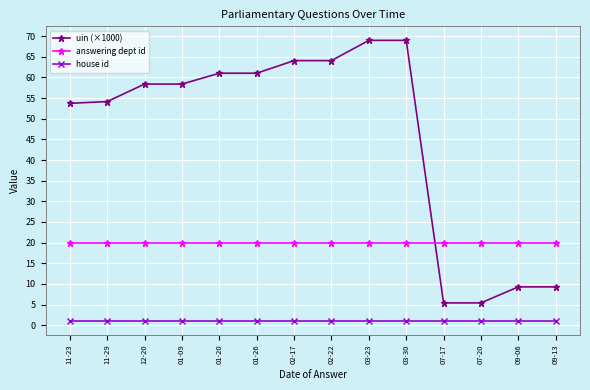

Rank the series by their average value, from highest to lowest.

uin (×1000), answering dept id, house id